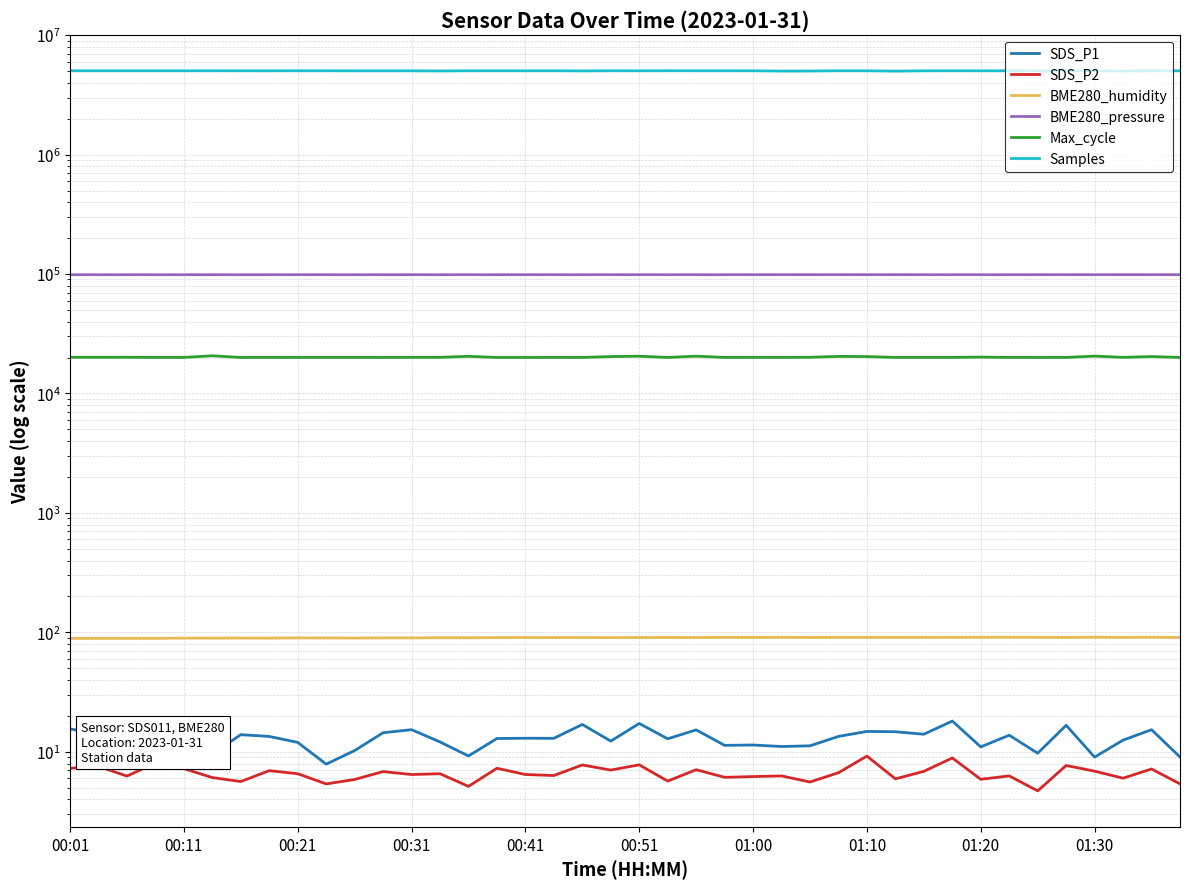

Is the value of SDS_P1 at 19 greater than the value of BME280_pressure at 34?

No